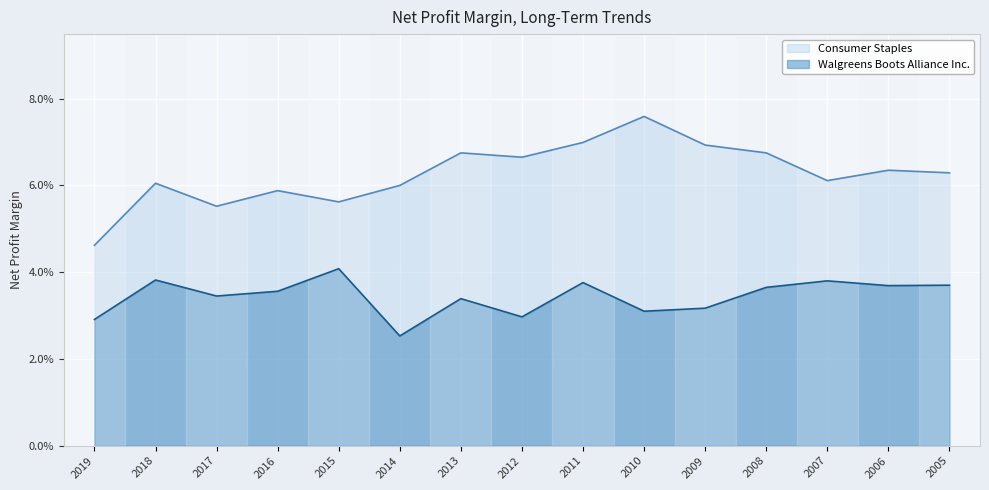

List the series in order of their peak value, highest first.

Consumer Staples, Walgreens Boots Alliance Inc.